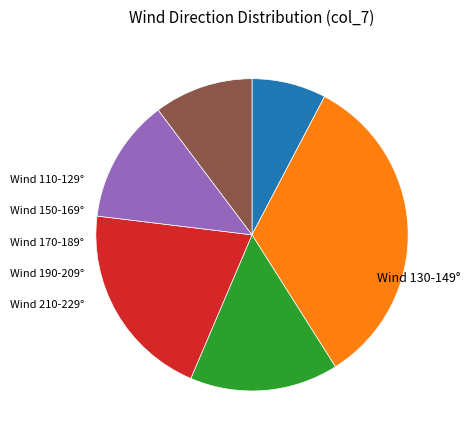

Is there any slice that represents more than half of the pie?

No